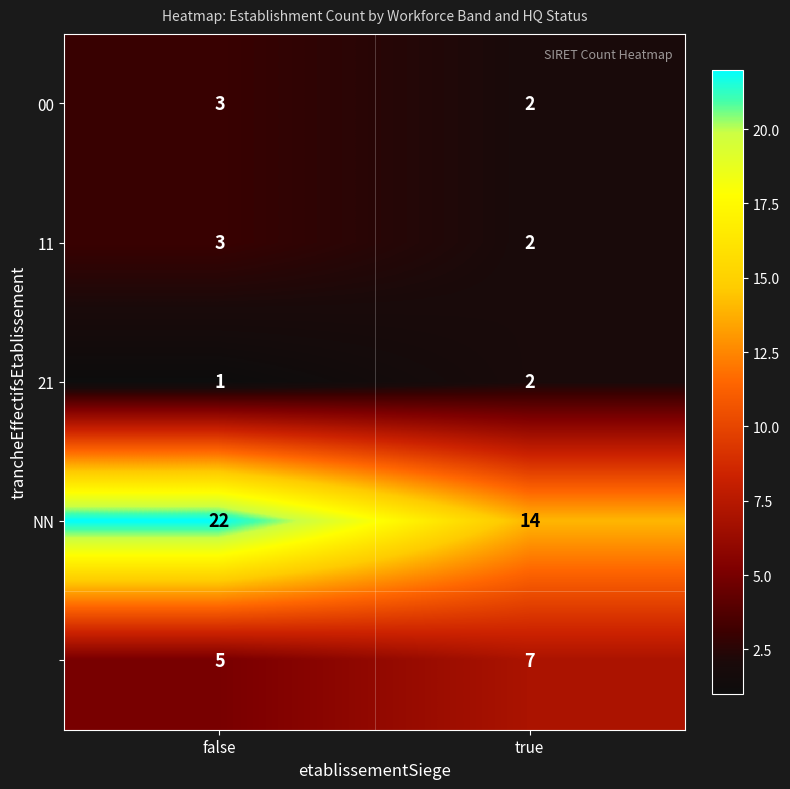

Count the number of data series in this chart.

5